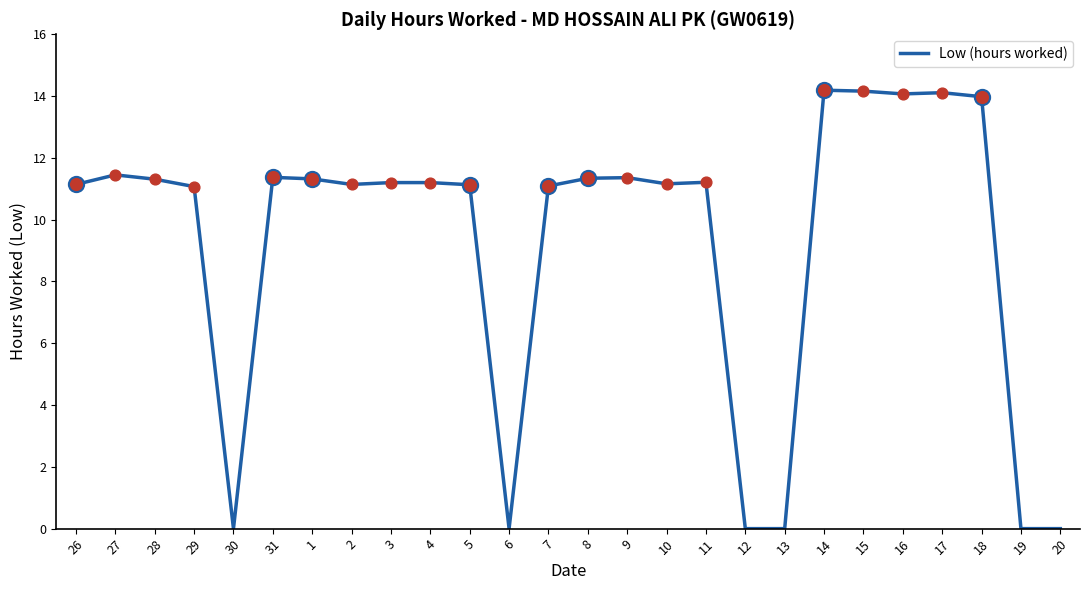

Between 11 and 29, which is larger?

11